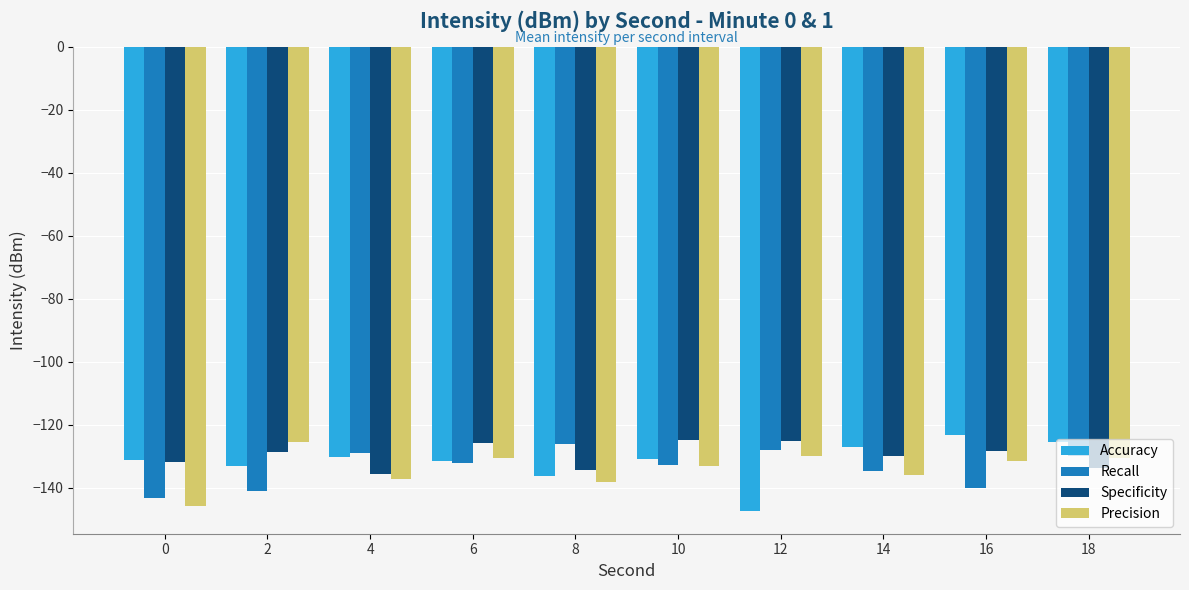

What is the difference between the Precision values at 18 and 16?

1.1